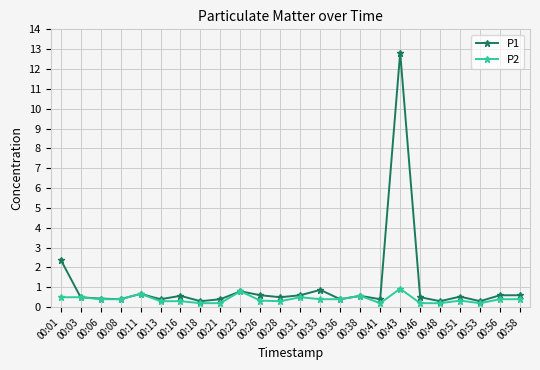

How many series are shown in this chart?

2